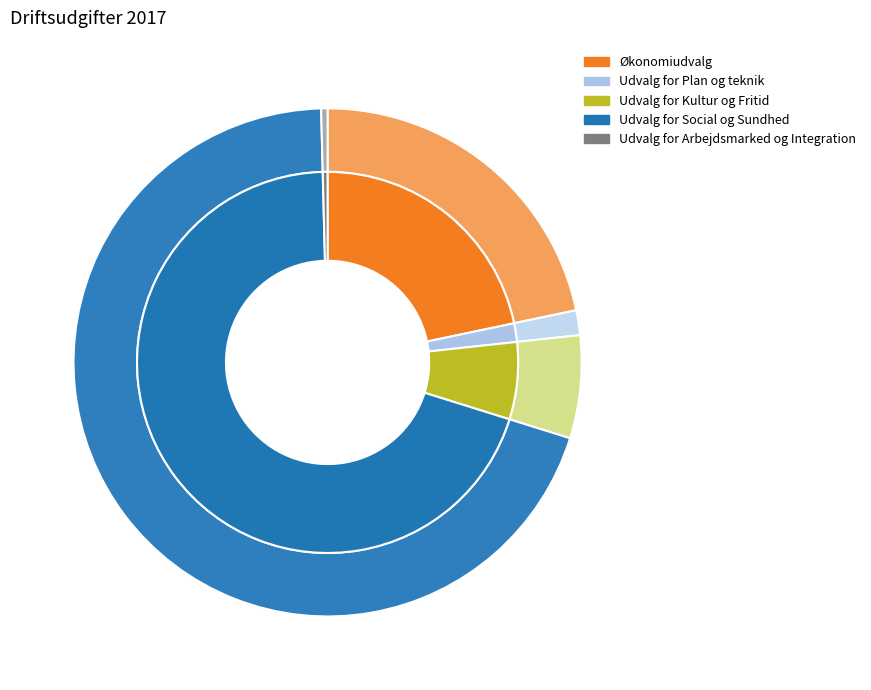

How many slices are in this pie chart?

6